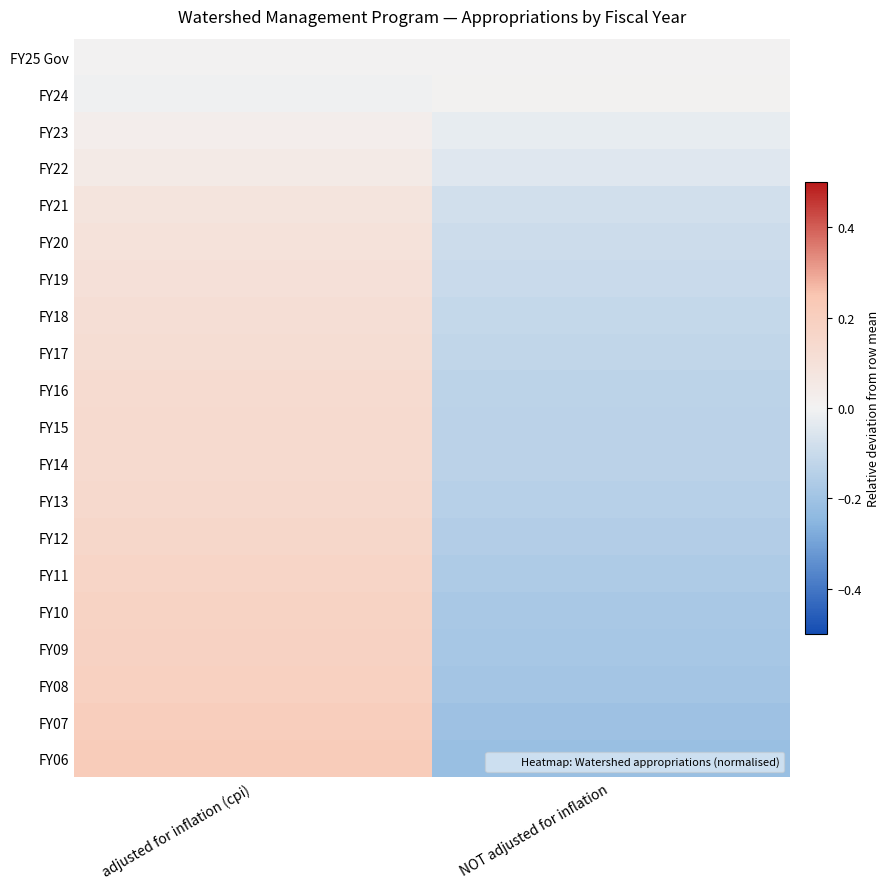

Count the number of data series in this chart.

20